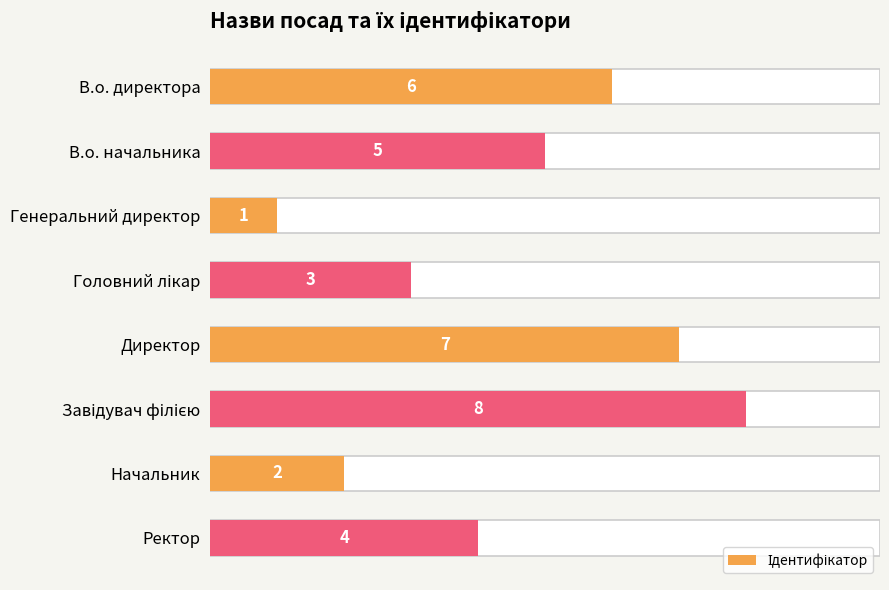

What is the difference between the maximum and minimum values?

7